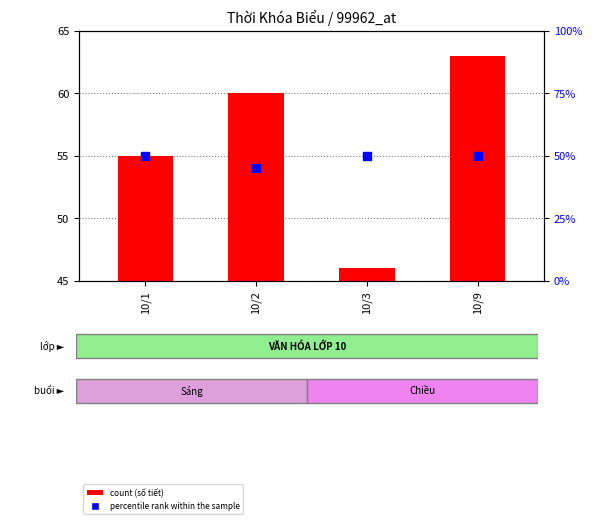

Which series has the widest spread of Y values?

count